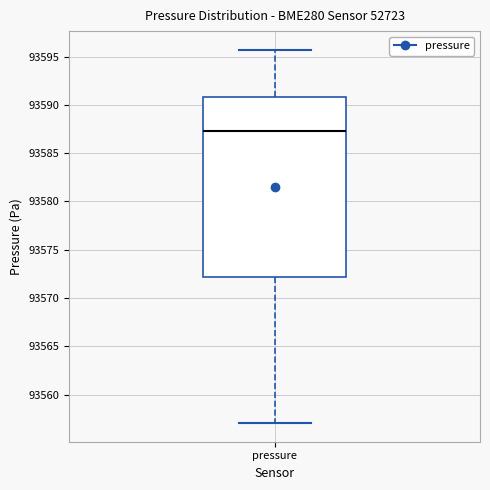

Transcribe this box plot: give where the median line is, the range the box spans, and where the two whiskers end, as read against the y-axis. The values are not printed on the chart, so give them approximately, as read against the axis.

median 93587.5, box 93572.0 to 93591.0, whiskers 93557.0 to 93595.5